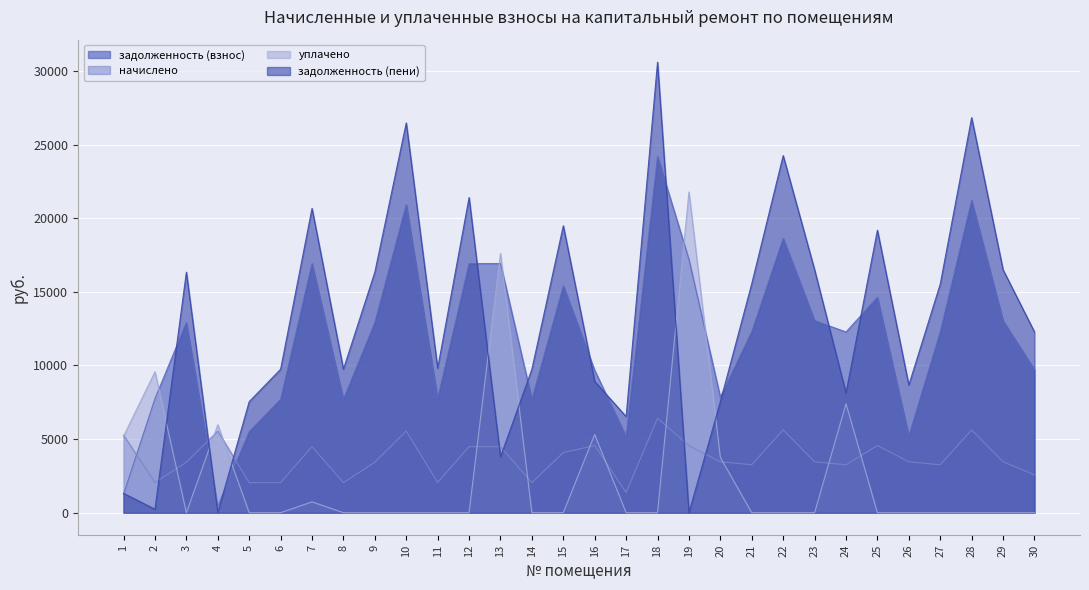

How many data points in задолженность (пени) are above 12279?

14